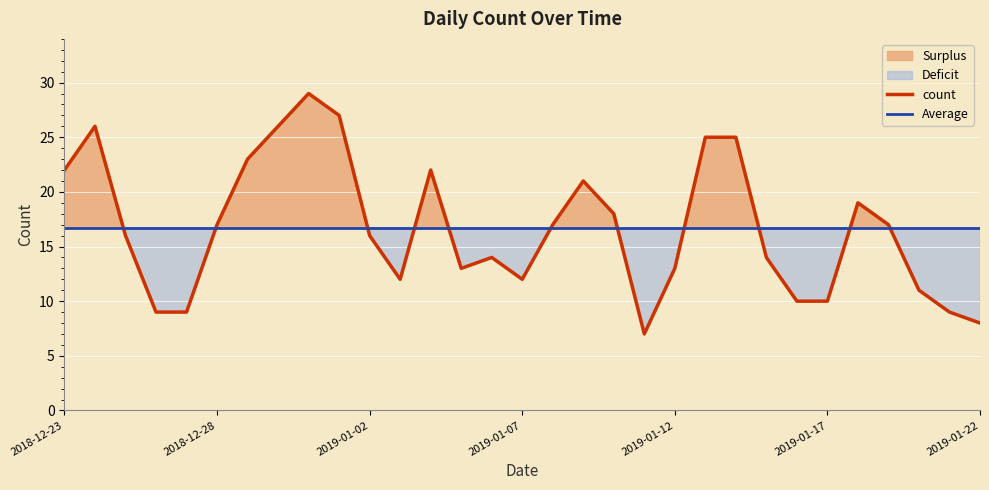

What is the approximate value of Average at 2019-01-22?

16.7